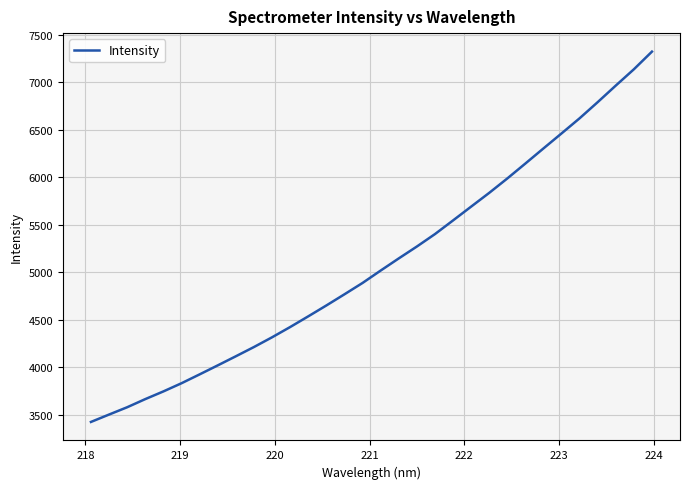

What is the difference between the second highest and minimum values?

3714.2